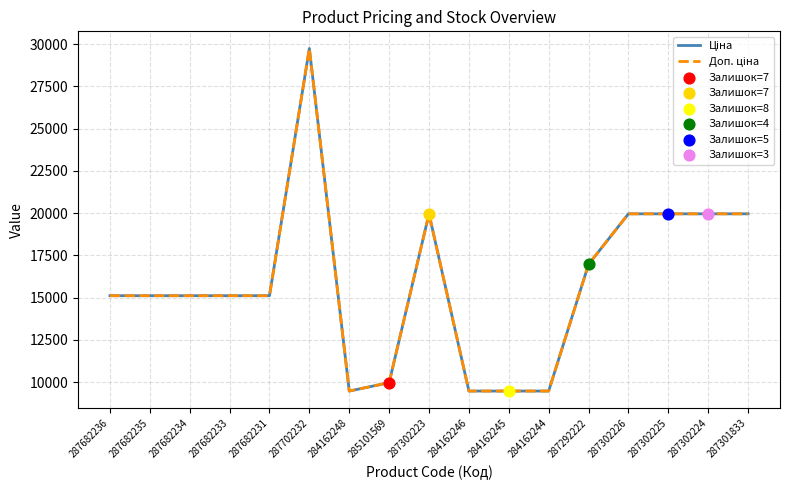

Does the chart have visible grid lines?

Yes